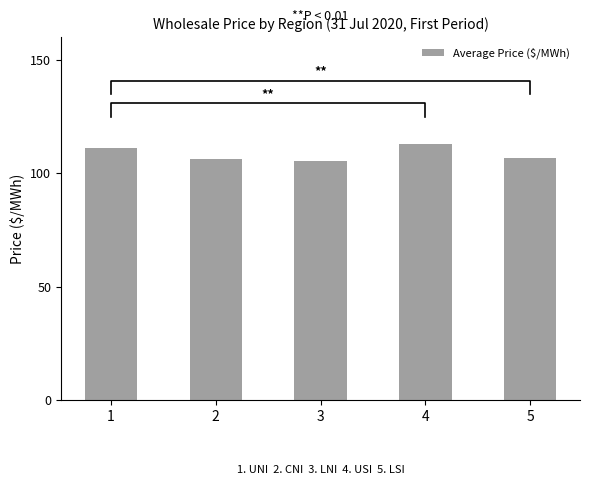

Rank the categories by value from lowest to highest.

3, 2, 5, 1, 4